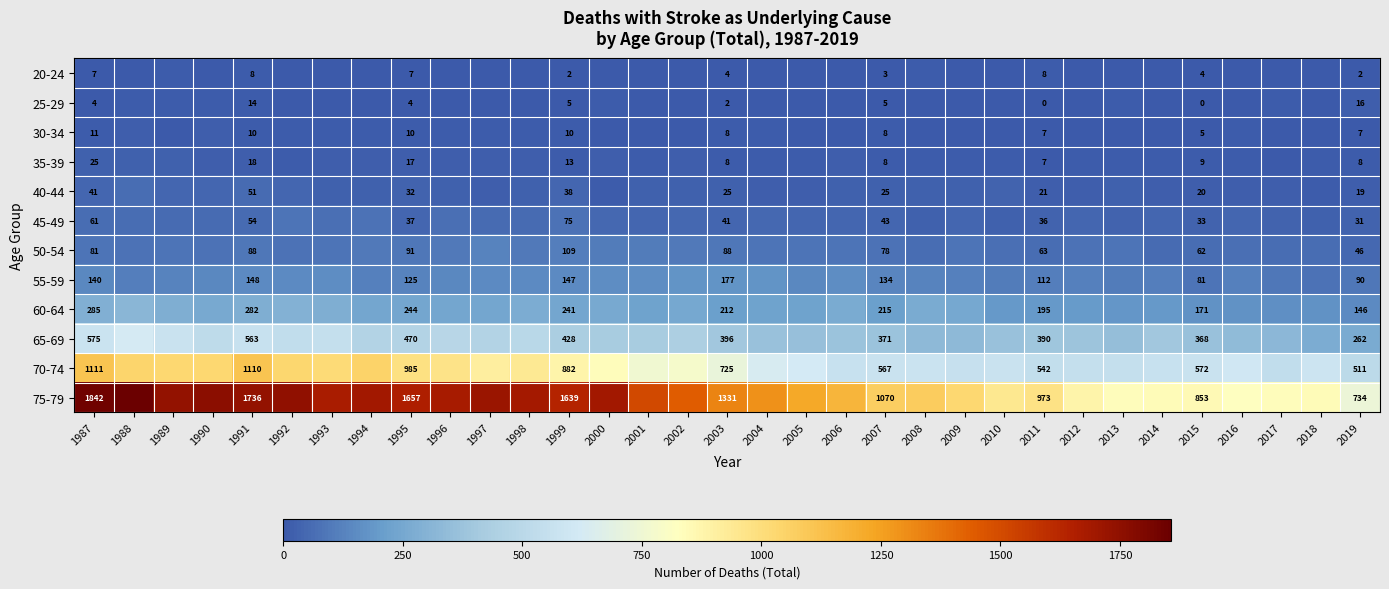

What is the spread (max minus min) of values at 1999?

1637